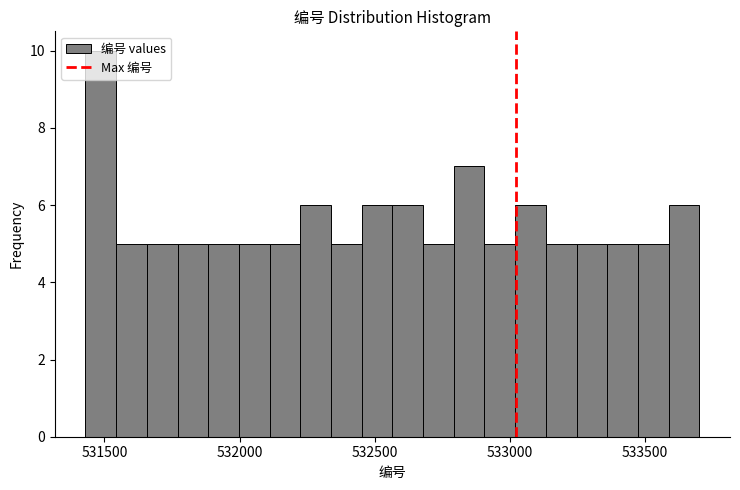

Around what value on the x-axis is the tallest bar? Give the approximate position of its centre, as read against the axis.

531500